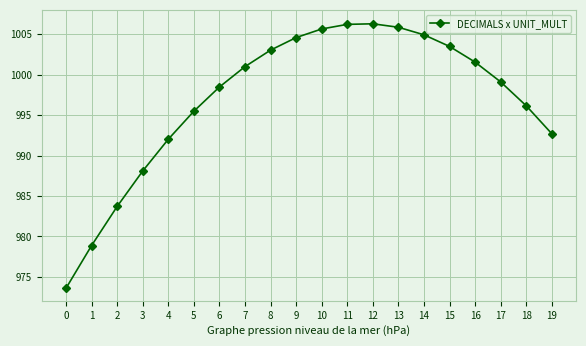

True or false: there are more than 0 points higher than both neighbors.

True